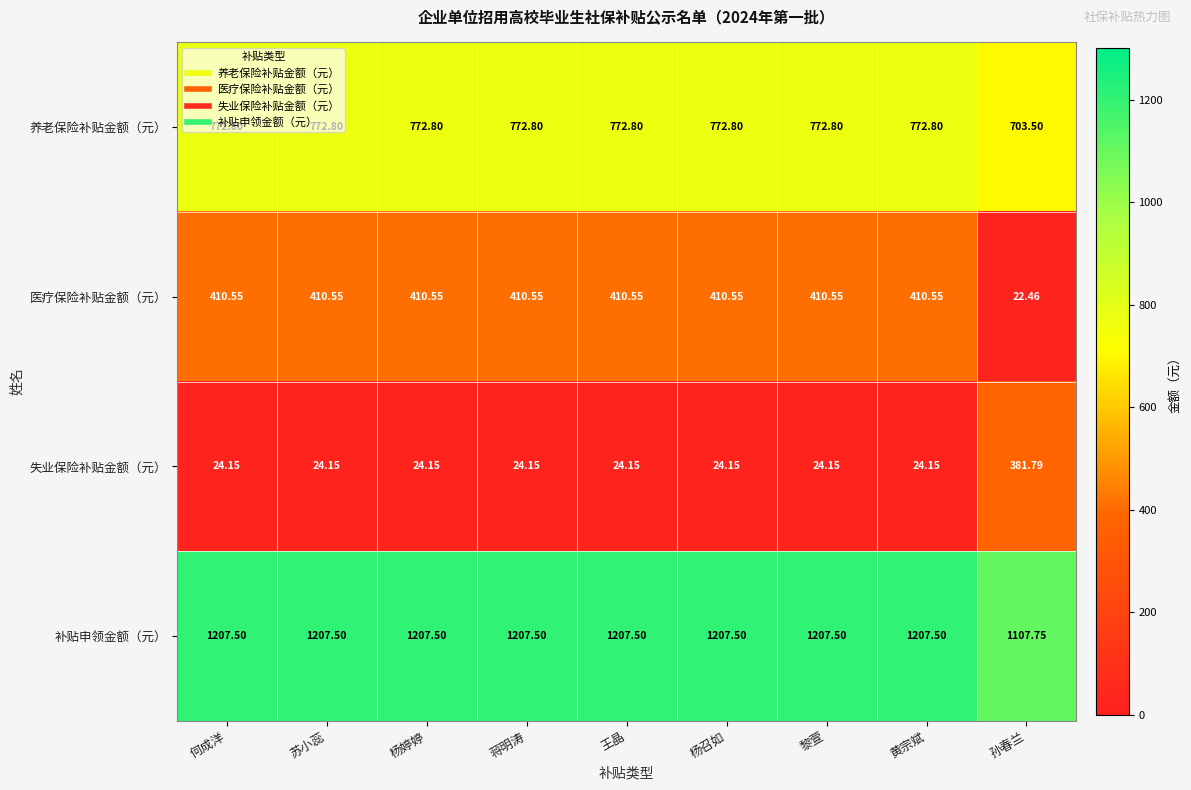

Which series has the largest total across all categories?

补贴申领金额（元）